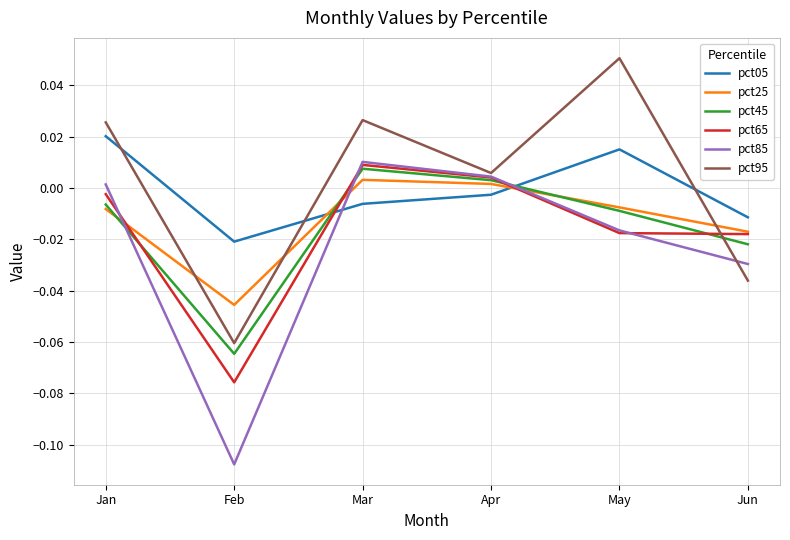

At which label is pct45 closest to 0?

Apr